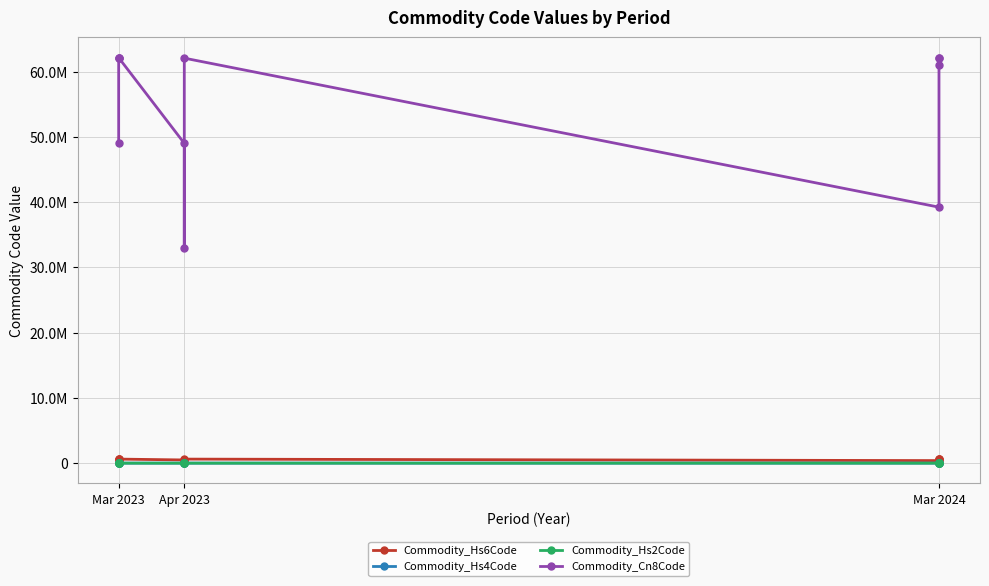

Rank the series by their maximum value, from highest to lowest.

Commodity_Cn8Code, Commodity_Hs6Code, Commodity_Hs4Code, Commodity_Hs2Code